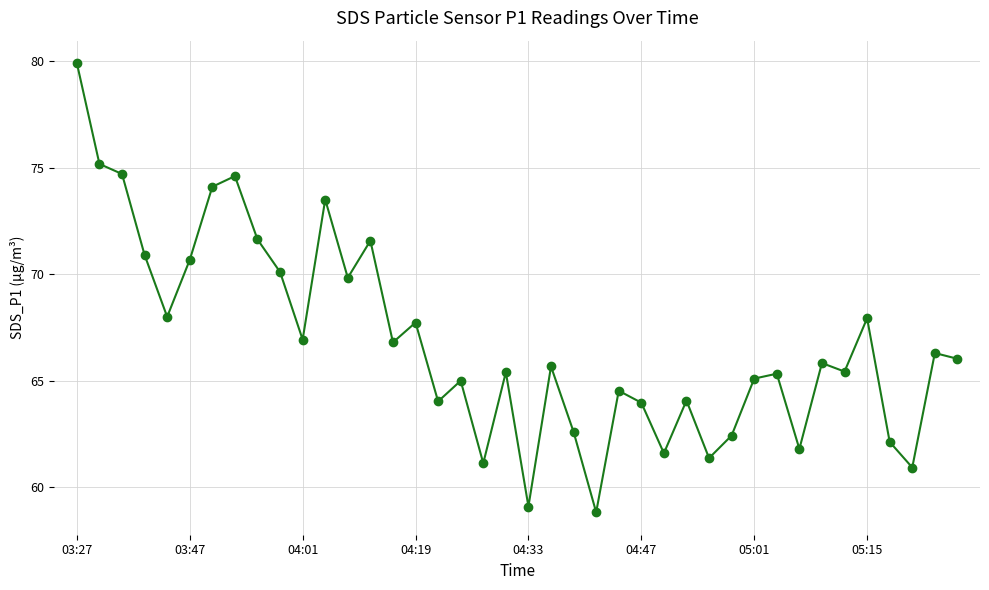

What is the difference between the maximum and minimum values?

21.1